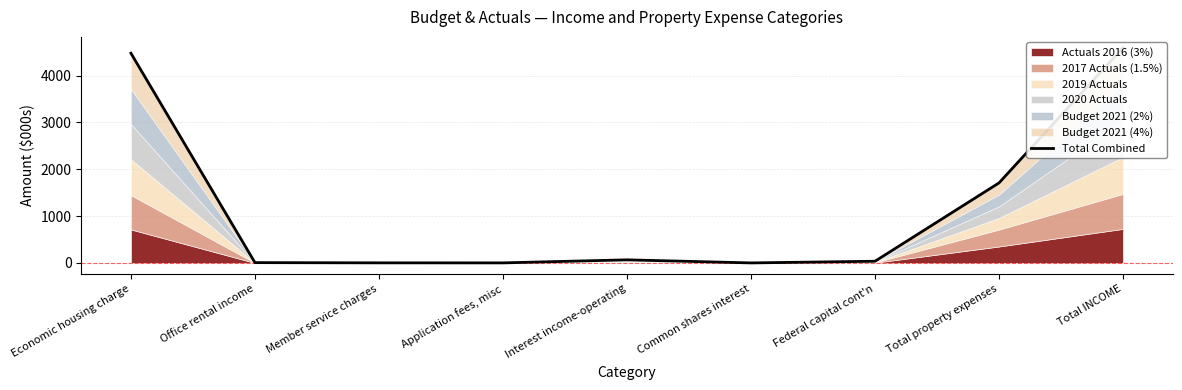

How many lines are shown in the chart?

1